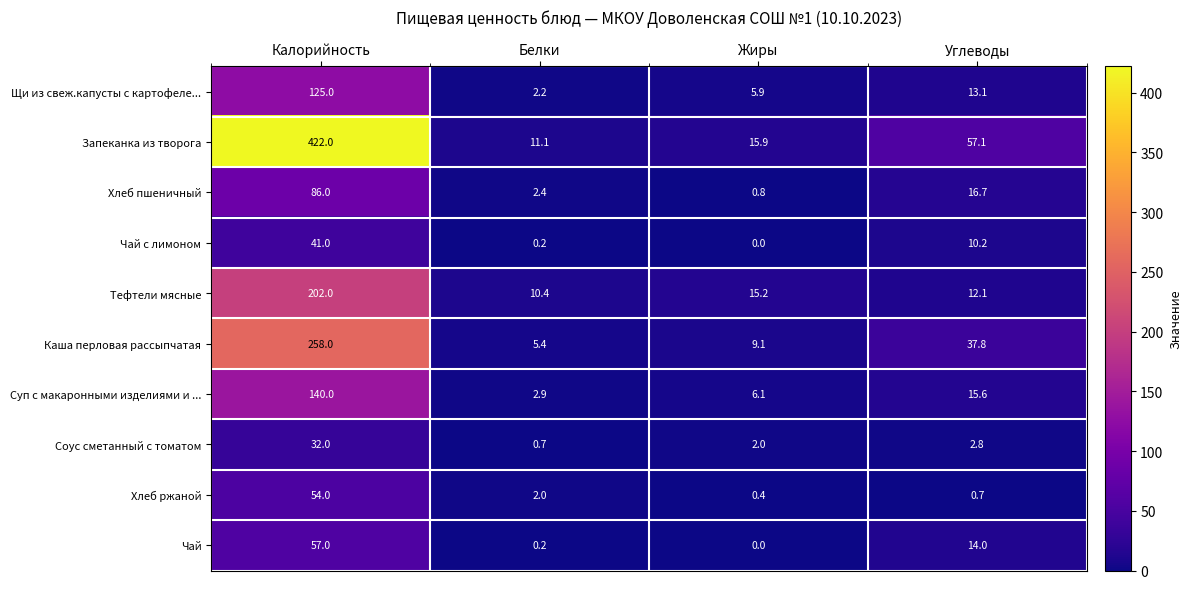

How many series are shown in this chart?

10